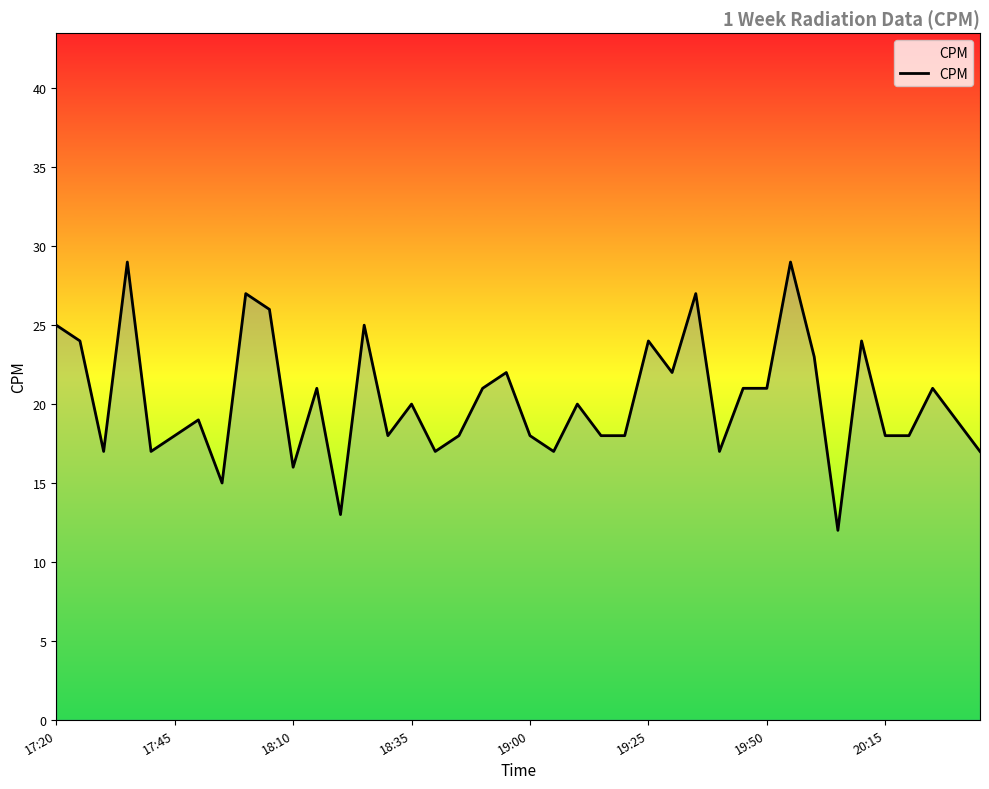

What is the difference between the maximum and minimum values?

17